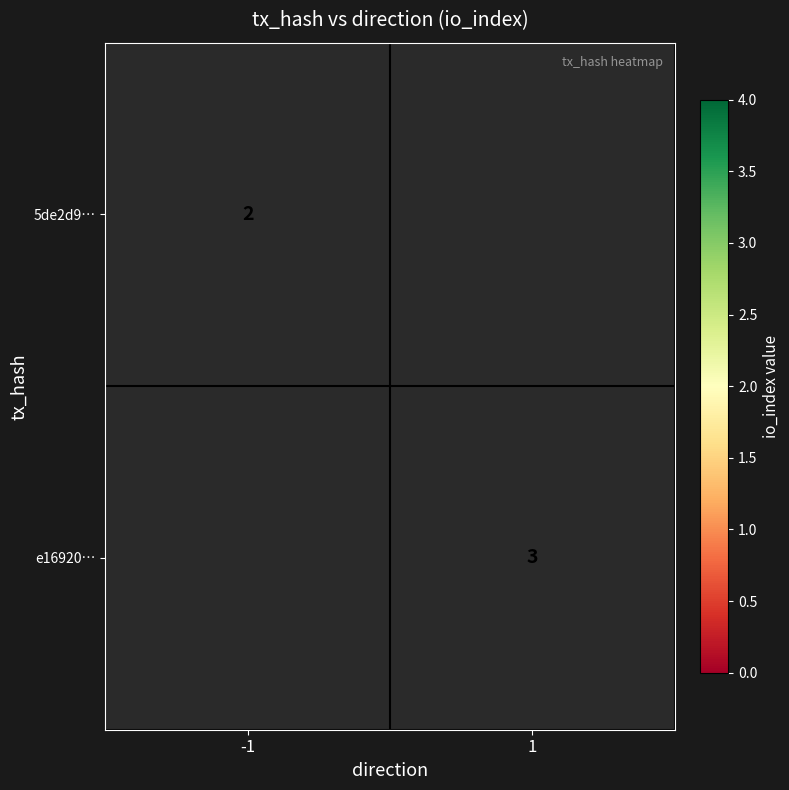

True or false: e16920… has a value of 3 at 1.

True